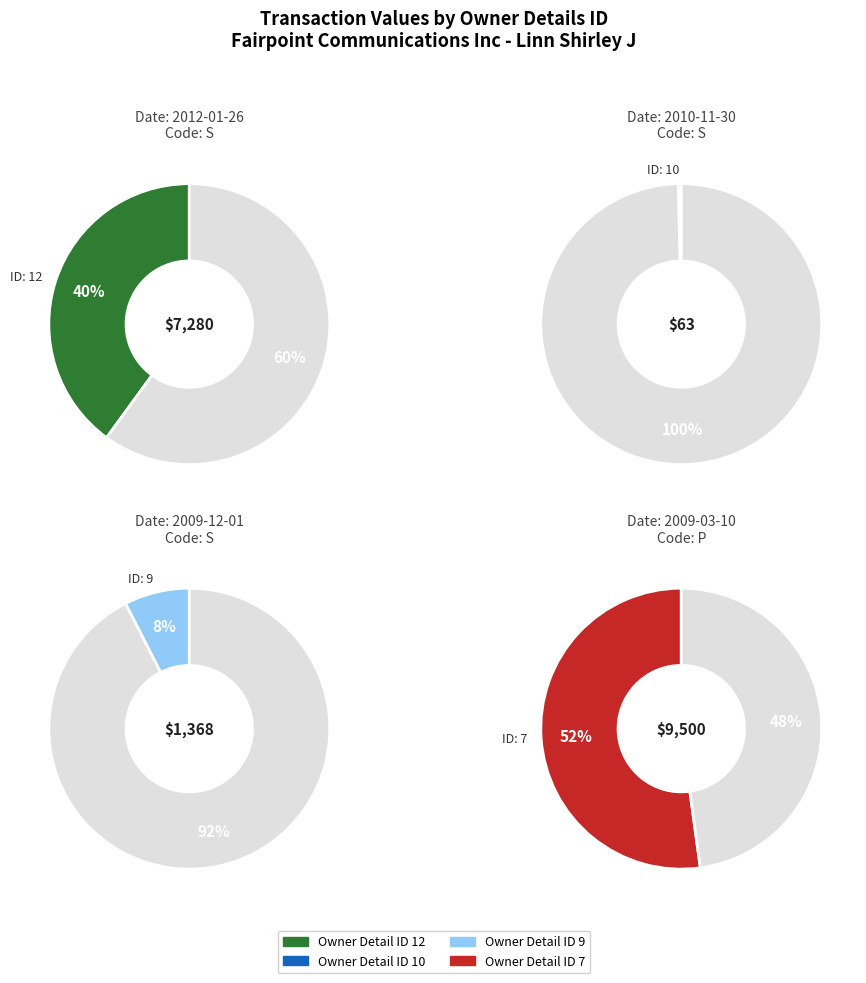

Does any single category account for the majority?

Yes